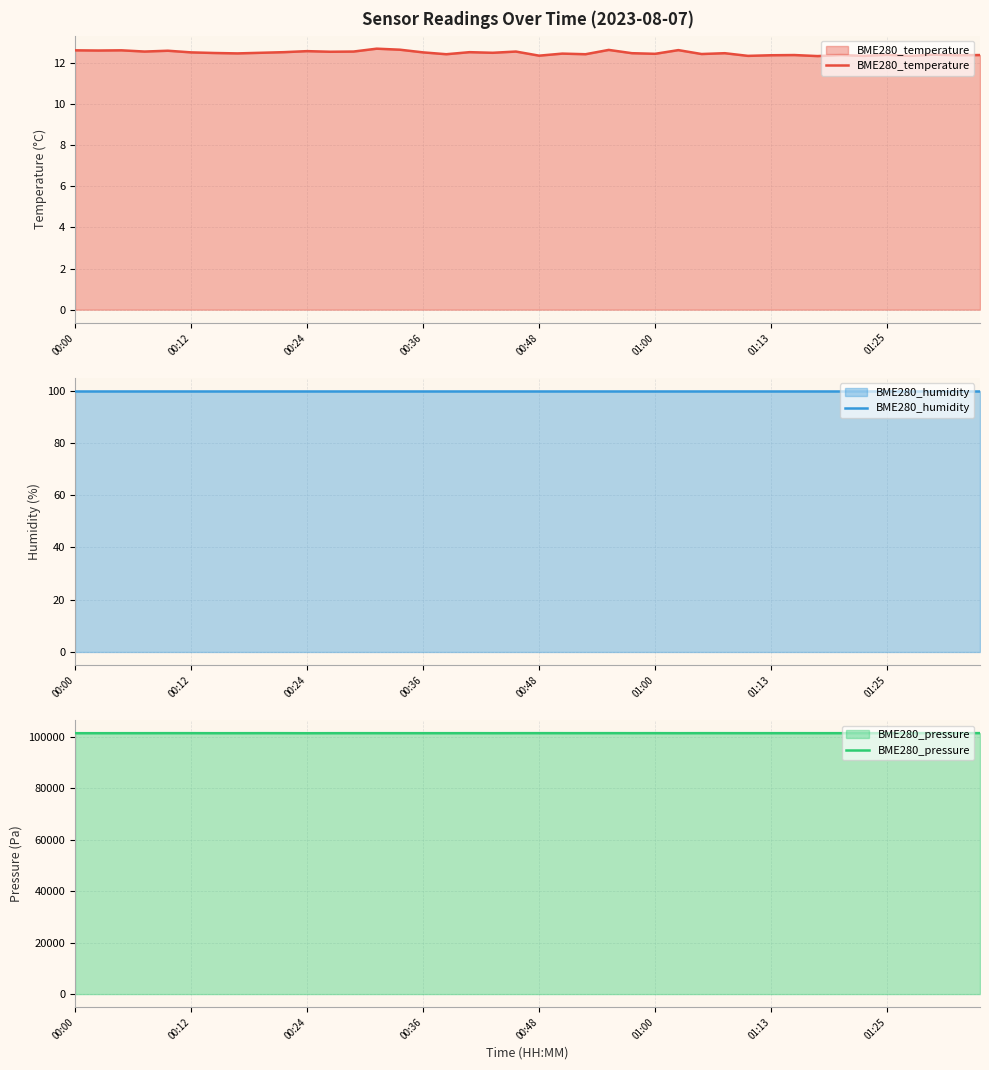

In BME280_temperature, how many points are higher than both neighbors (excluding endpoints)?

14